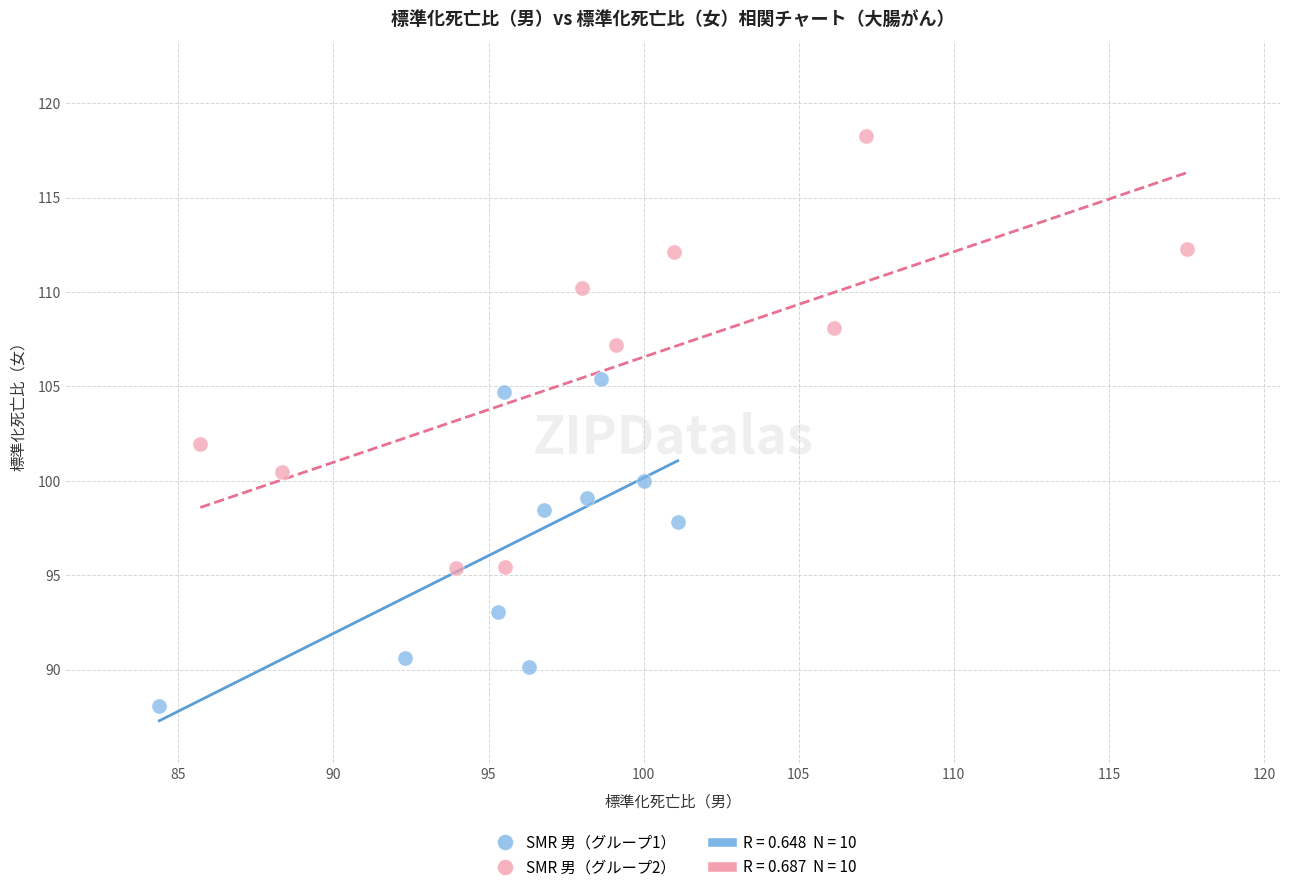

Which series has the largest Y range (max minus min)?

SMR 男（グループ2）